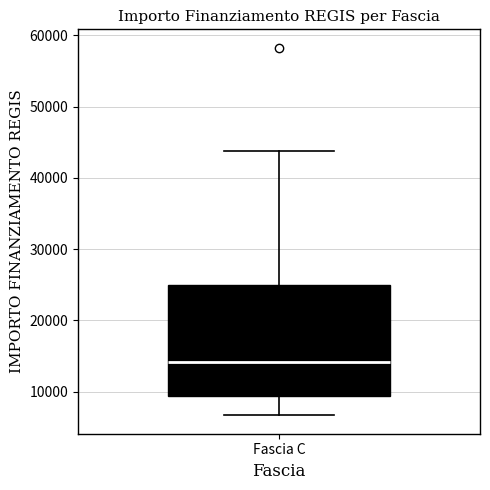

Read this box plot against the y-axis: the position of the median line, the range covered by the box, and the ends of both whiskers. The values are not printed on the chart, so give them approximately, as read against the axis.

median 14000, box 9000 to 25000, whiskers 7000 to 44000